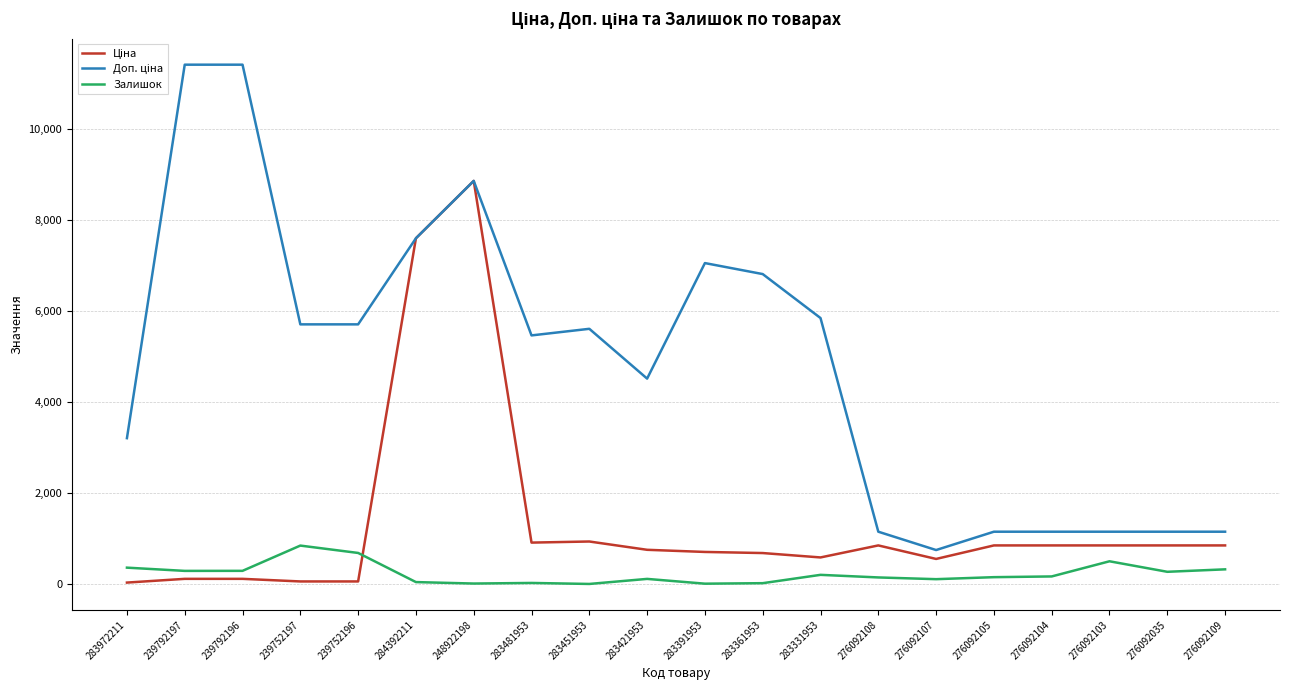

The Залишок series shows 167.0 at 276092104. True or false?

True